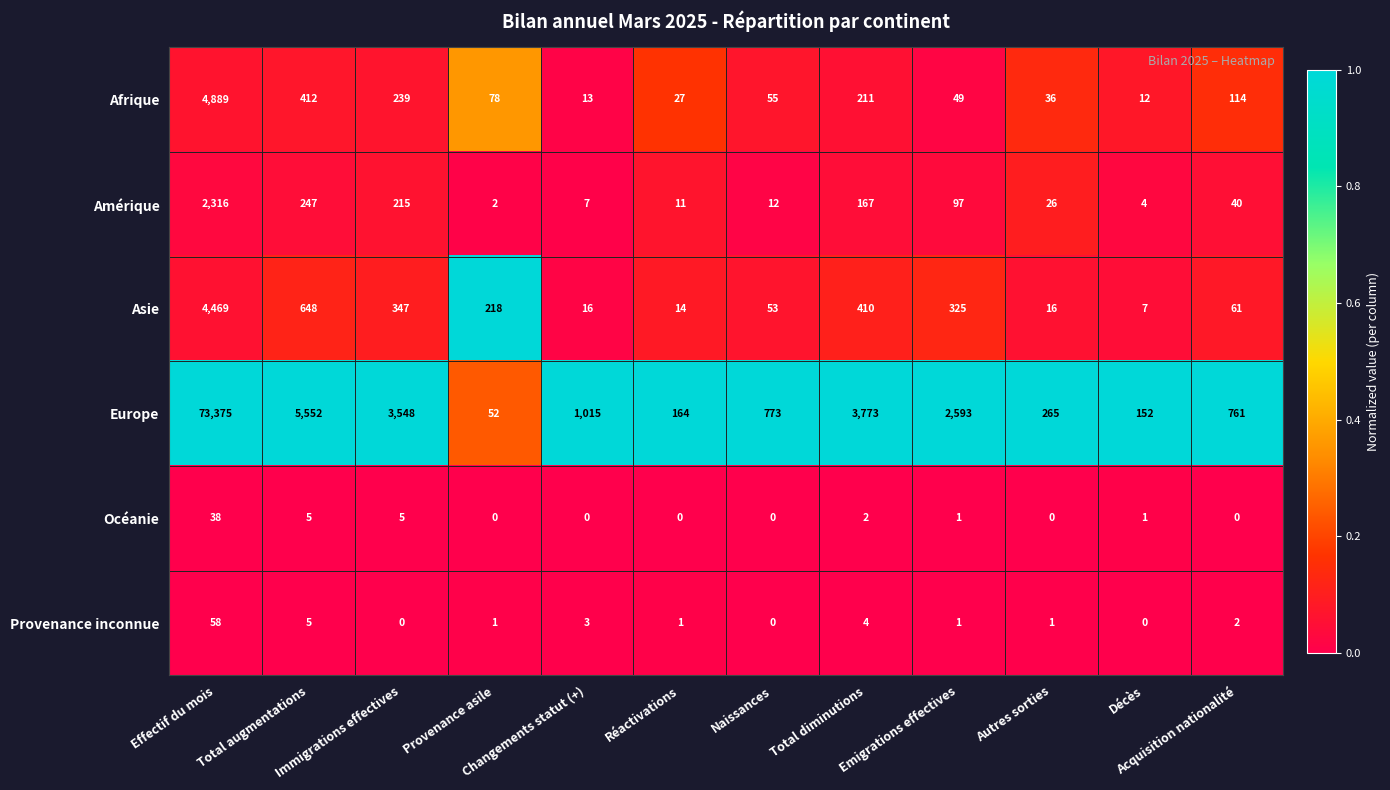

Between Effectif du mois and Acquisition nationalité, which series saw the biggest shift?

Europe